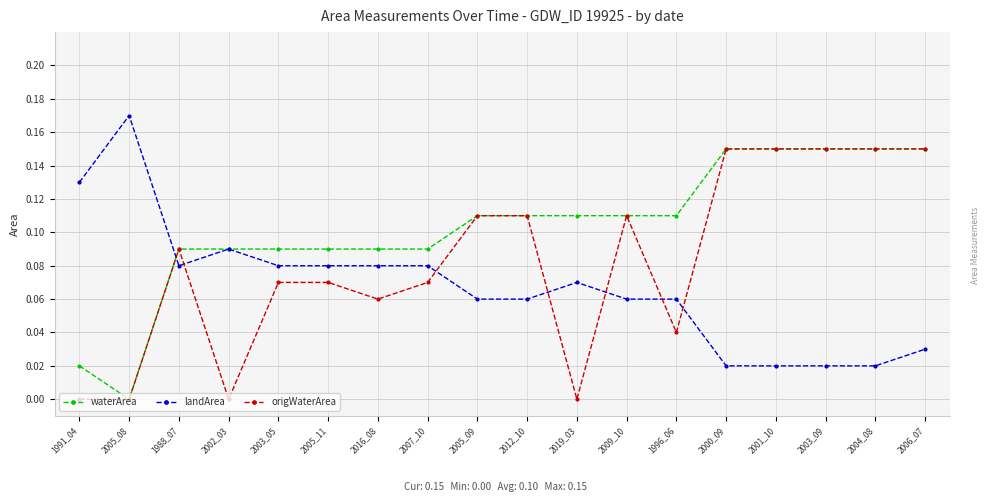

How many intersections are there between landArea and origWaterArea?

7